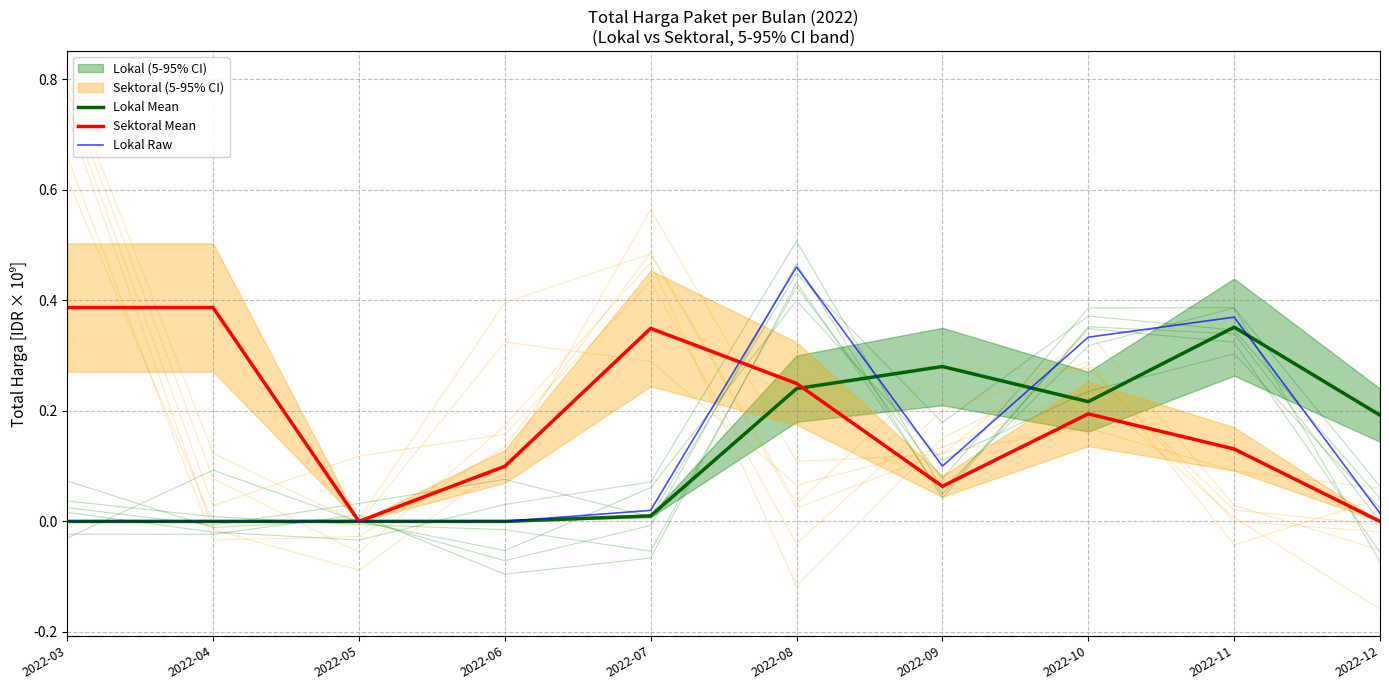

Is it true that Lokal Mean equals 0.2 at 2022-08?

False